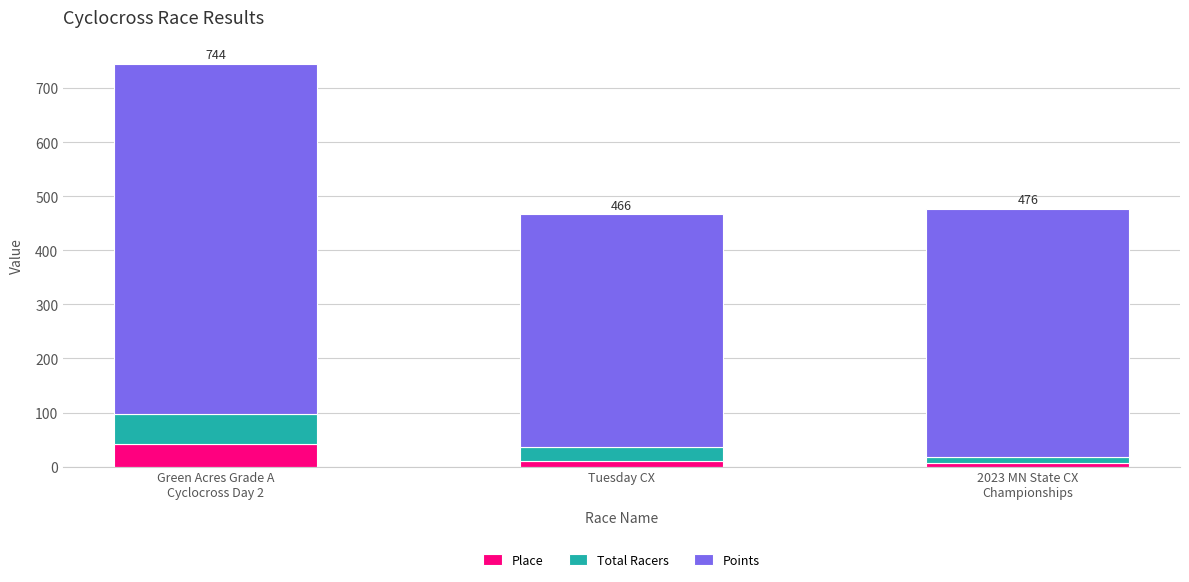

What is the highest value of the Place series?

42.0